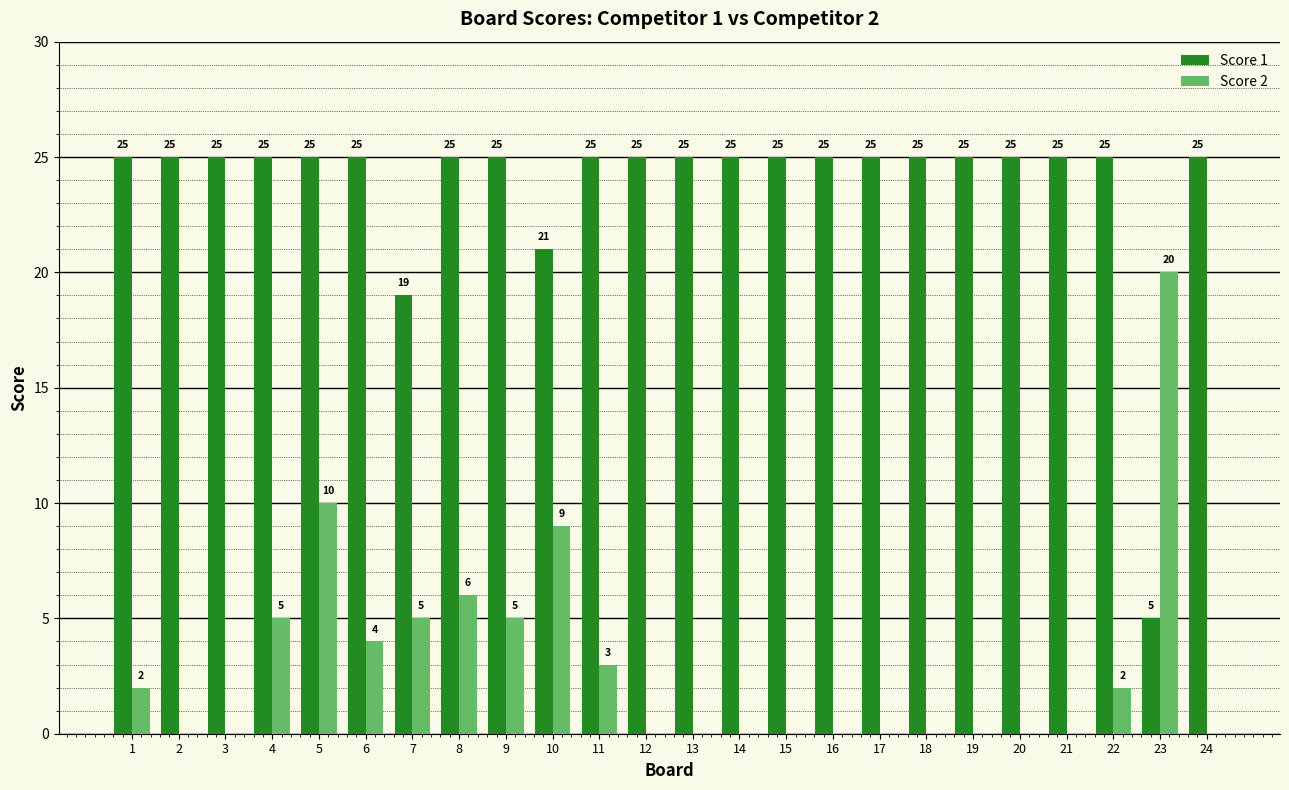

Where is Score 2 nearest to the value 10?

5